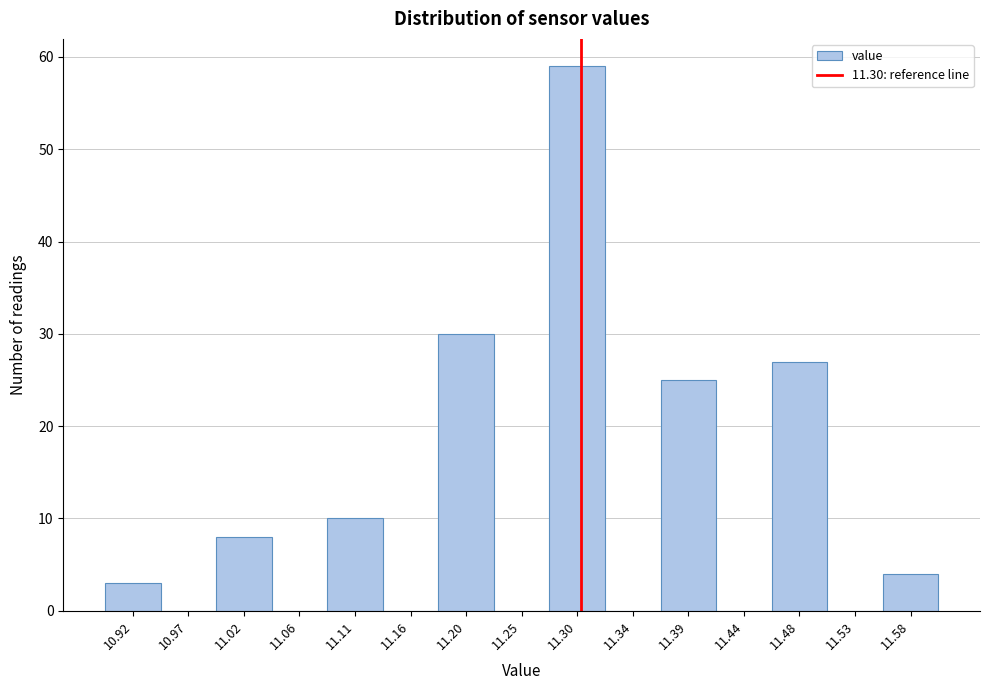

Reading left to right, transcribe this chart: for each bar, give the range it covers on the x-axis and its height. Neither the bar edges nor the heights are printed on the chart, so give them approximately, as read against the axes.

10.900 to 10.945: 3
10.945 to 10.995: 0
10.995 to 11.040: 8
11.040 to 11.085: 0
11.085 to 11.135: 10
11.135 to 11.180: 0
11.180 to 11.225: 30
11.225 to 11.275: 0
11.275 to 11.320: 59
11.320 to 11.365: 0
11.365 to 11.415: 25
11.415 to 11.460: 0
11.460 to 11.505: 27
11.505 to 11.555: 0
11.555 to 11.600: 4